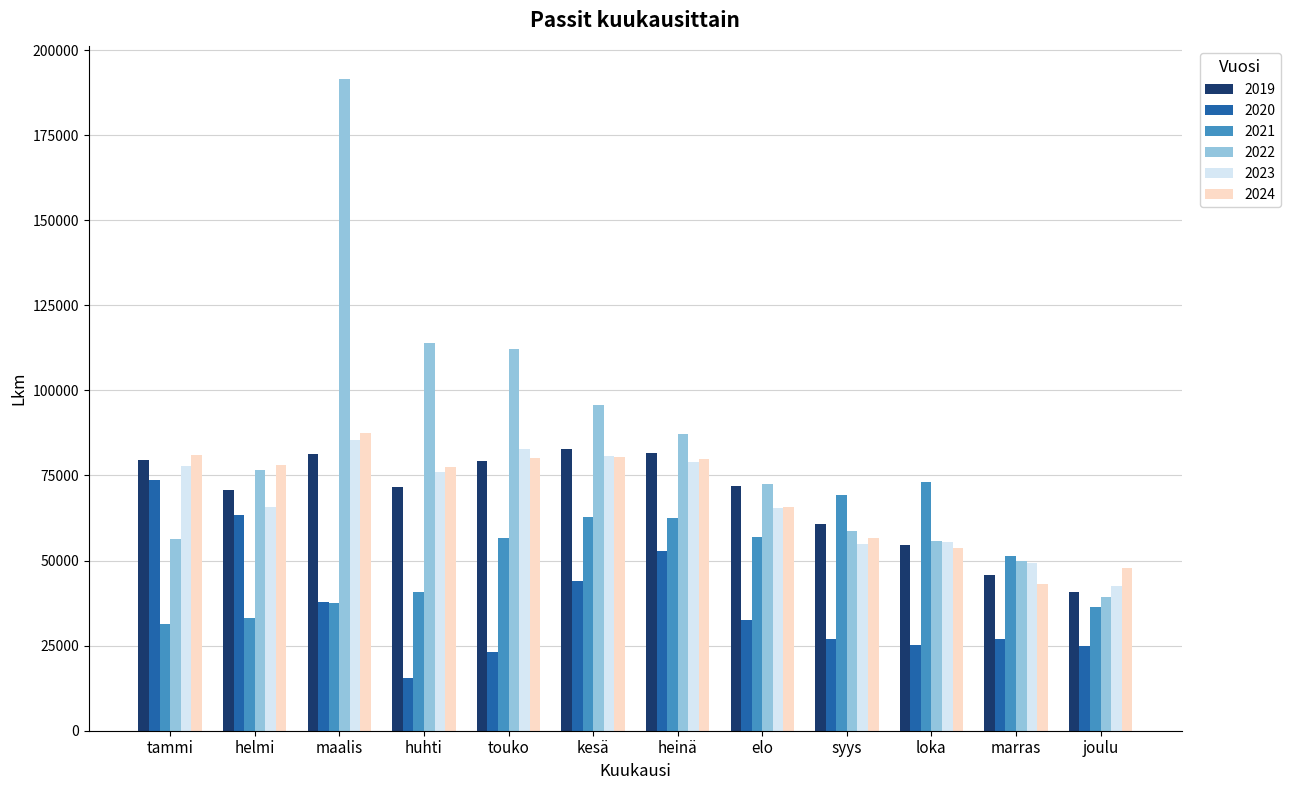

Read the 2023 value at helmi.

65766